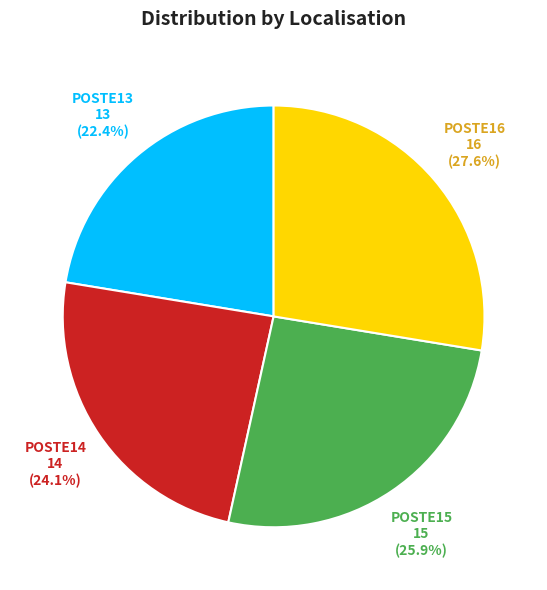

Is there a majority slice in this chart?

No